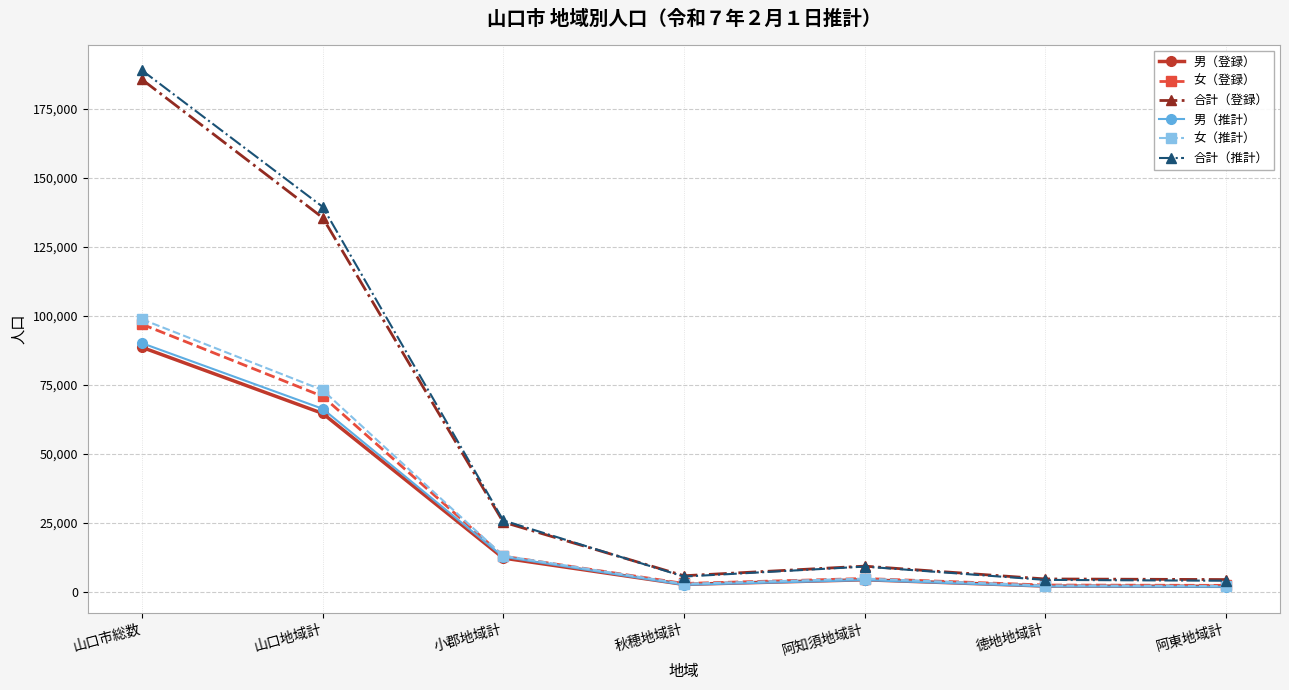

At which category is the sum across all series the highest?

山口市総数